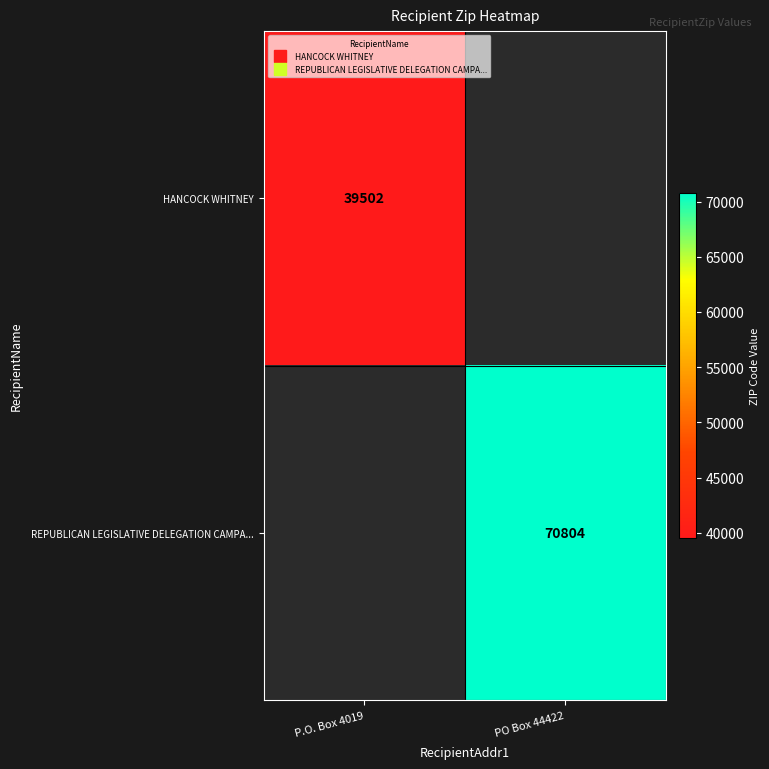

What is the smallest value displayed?

39502.0